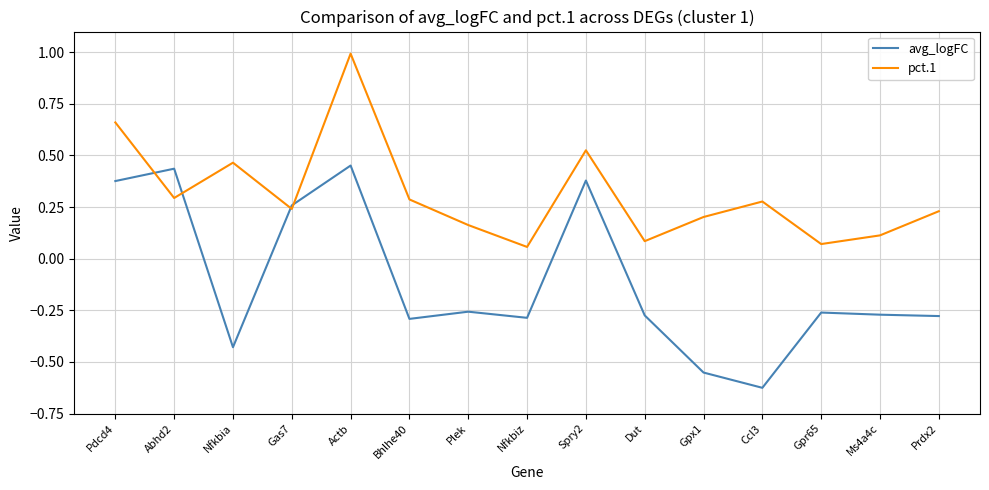

What is the difference between the maximum and minimum values in the pct.1 series?

0.9